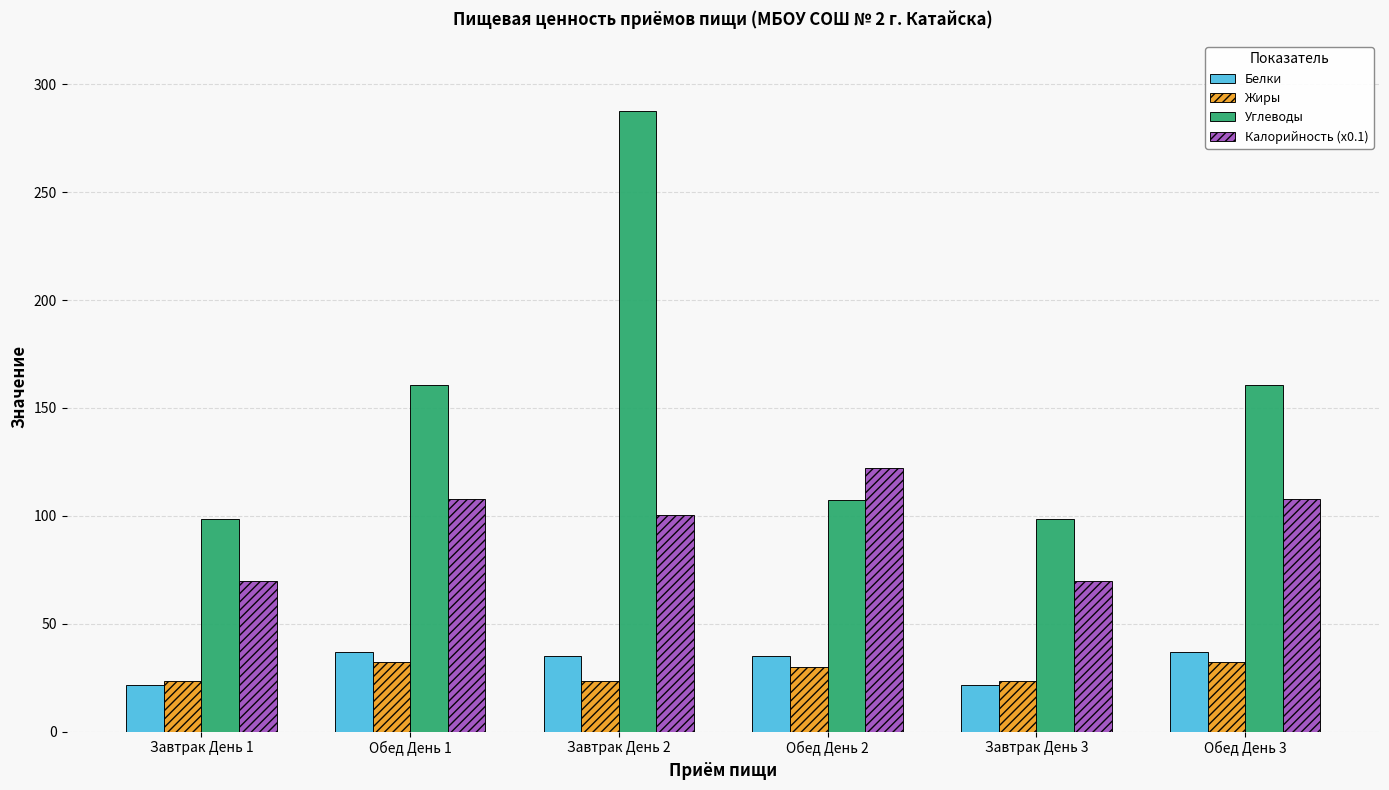

What is the sum of all Углеводы values?

913.7